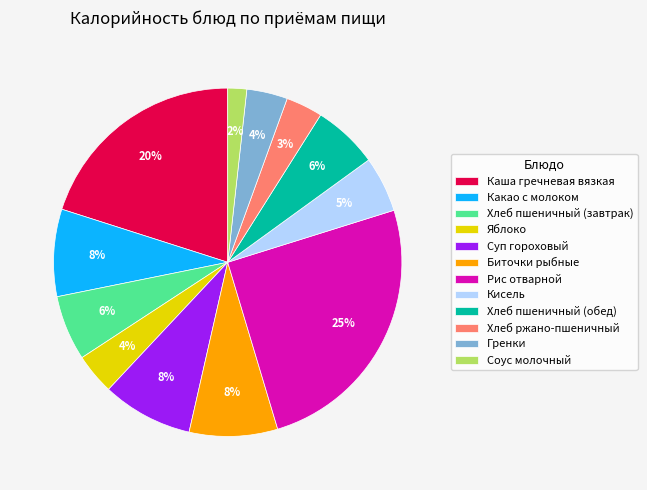

How many segments does this pie chart have?

12